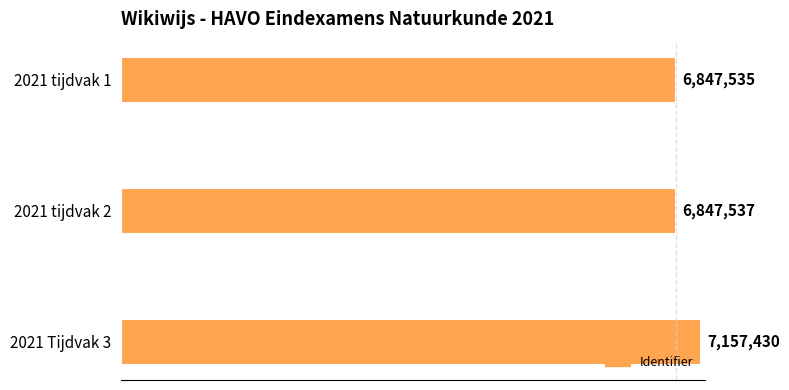

Are the bars horizontal?

Yes